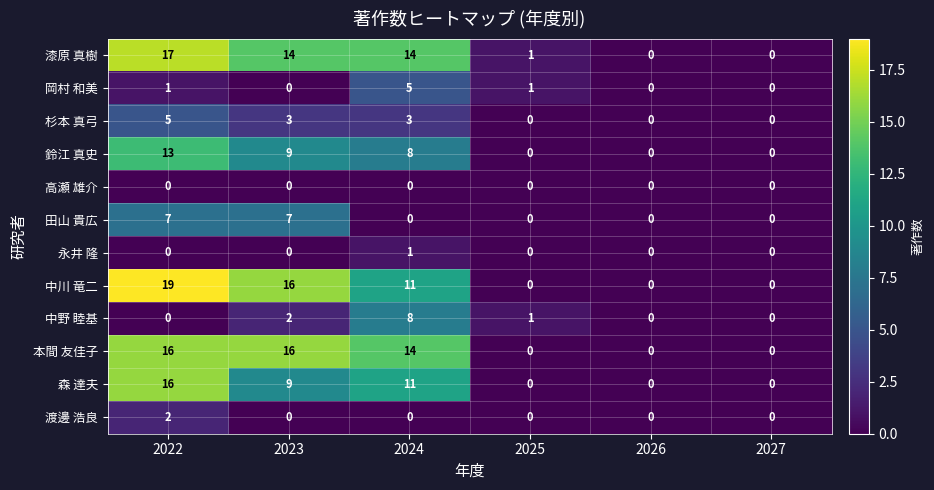

How many 永井 隆 values are between 0 and 1?

6